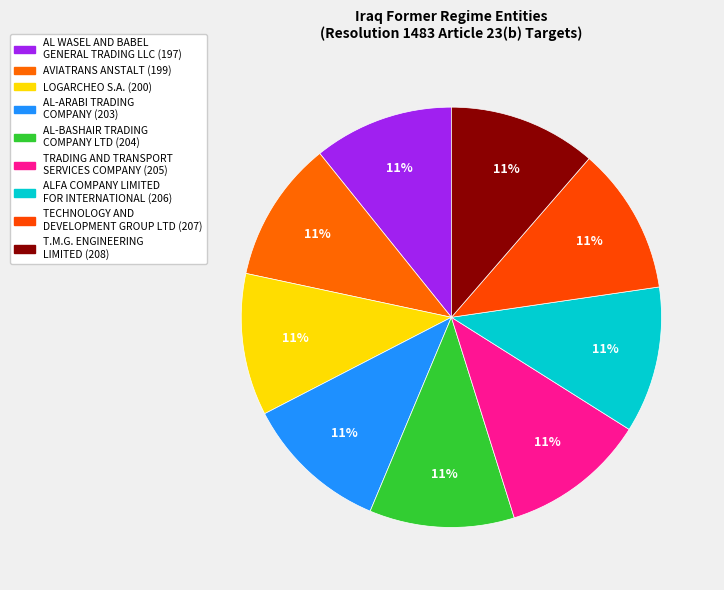

How many slices are in this pie chart?

9